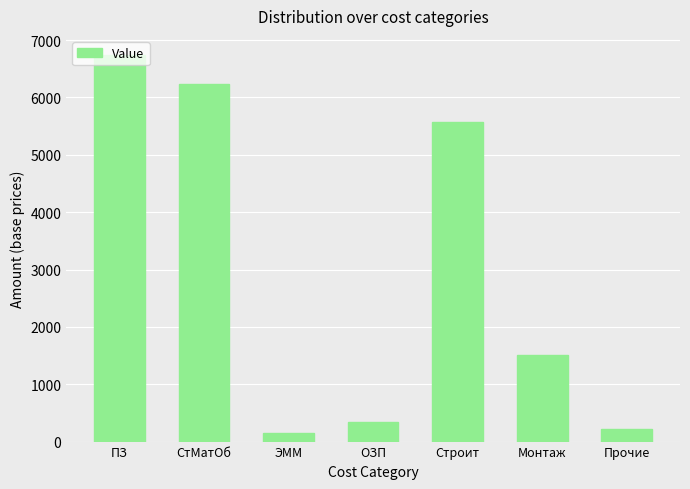

List the labels in order of value, smallest first.

ЭММ, Прочие, ОЗП, Монтаж, Строит, СтМатОб, ПЗ